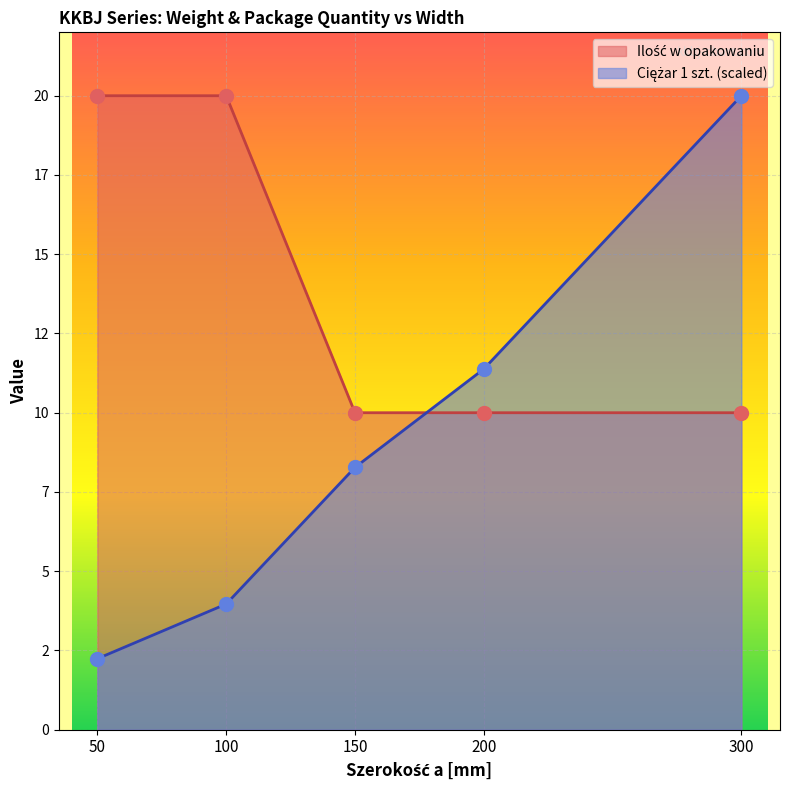

What is the approximate value of Ciężar 1 szt. at 200?

11.4